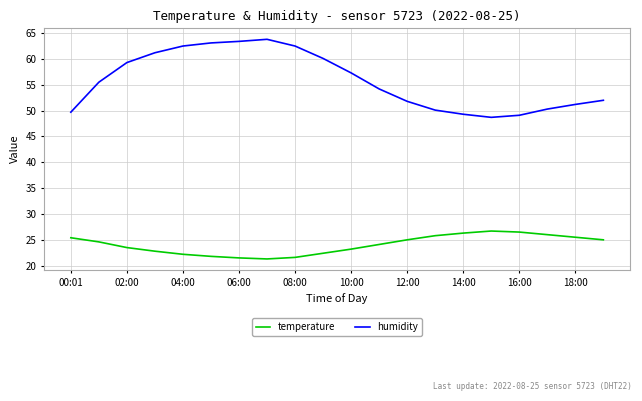

Which series has the largest range (max minus min)?

humidity